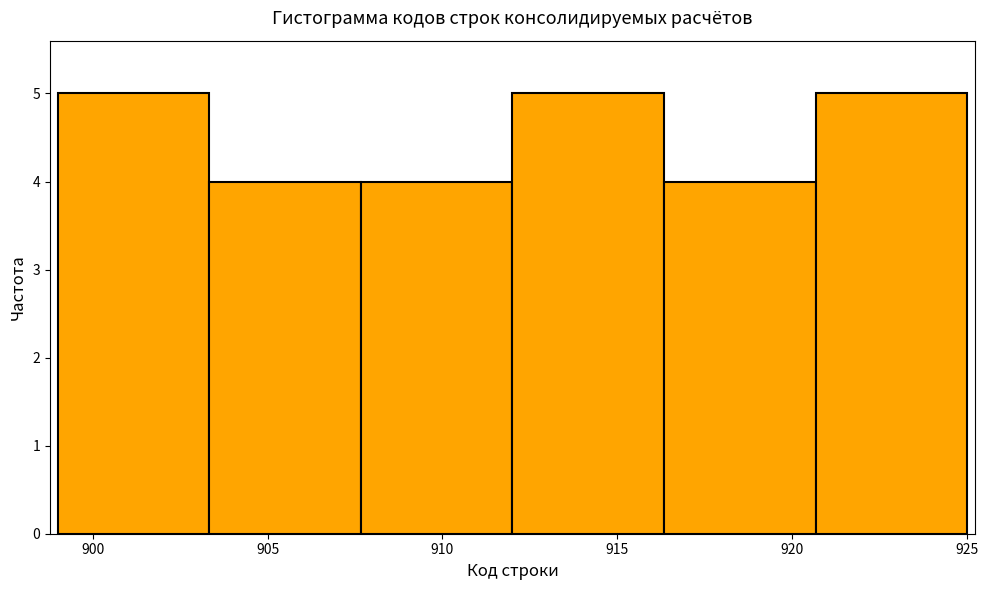

Reading left to right, list every bar in this chart as the range it spans on the x-axis followed by its height. Neither the bar edges nor the heights are printed on the chart, so give them approximately, as read against the axes.

899.0 to 903.5: 5
903.5 to 907.5: 4
907.5 to 912.0: 4
912.0 to 916.5: 5
916.5 to 920.5: 4
920.5 to 925.0: 5